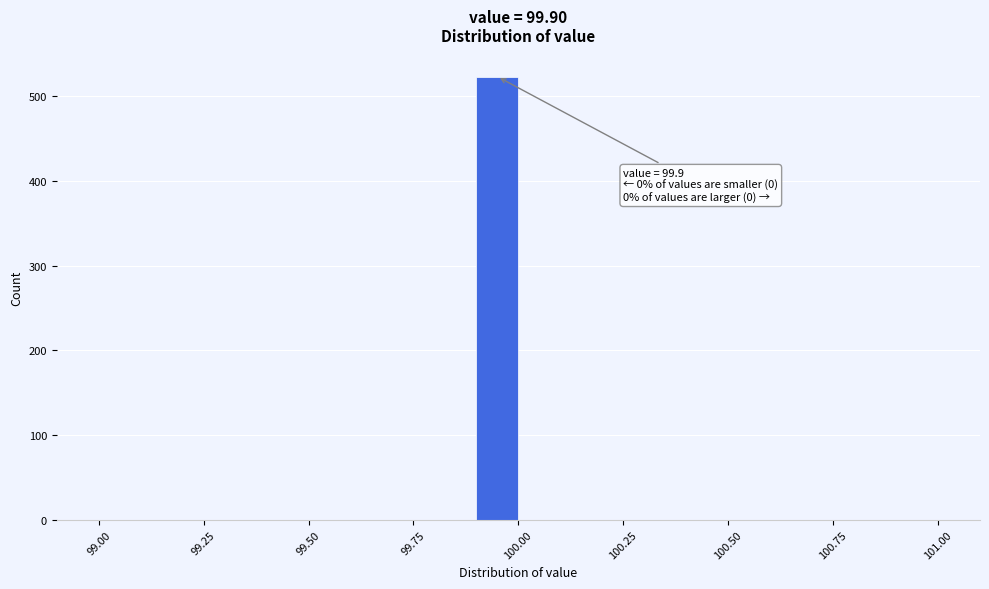

Read against the x-axis, roughly where is the centre of the tallest bar?

99.95